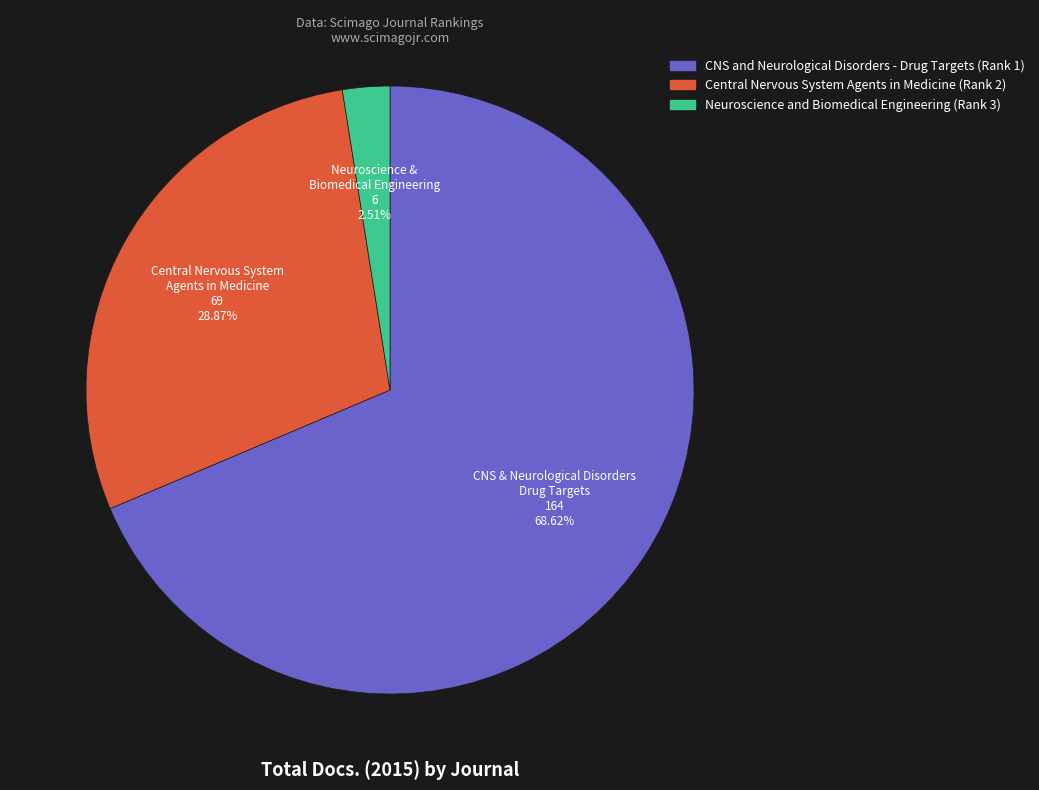

What is the smallest slice in the pie chart?

Neuroscience & Biomedical Engineering